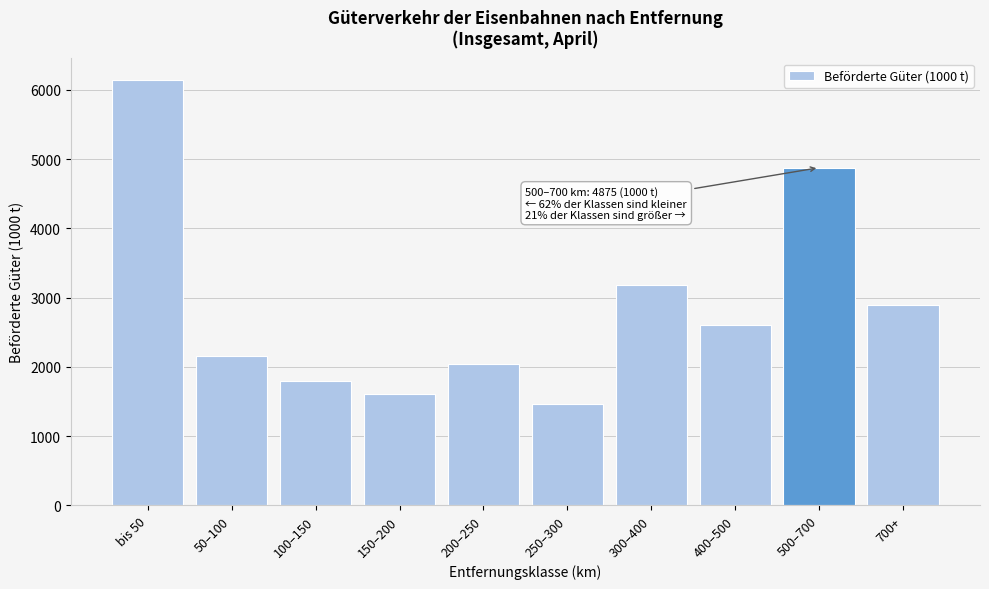

Reading left to right, extract all data points from this chart.

bis 50=6147	50–100=2161	100–150=1790	150–200=1600	200–250=2039	250–300=1468	300–400=3181	400–500=2602	500–700=4875	700+=2899